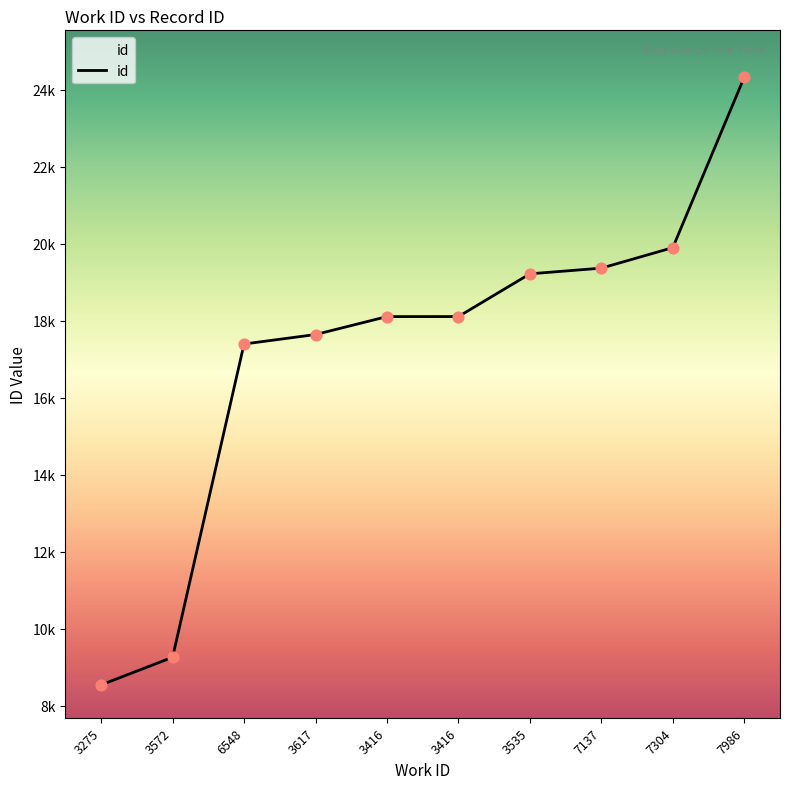

Which has a higher value, 3416 or 6548?

3416